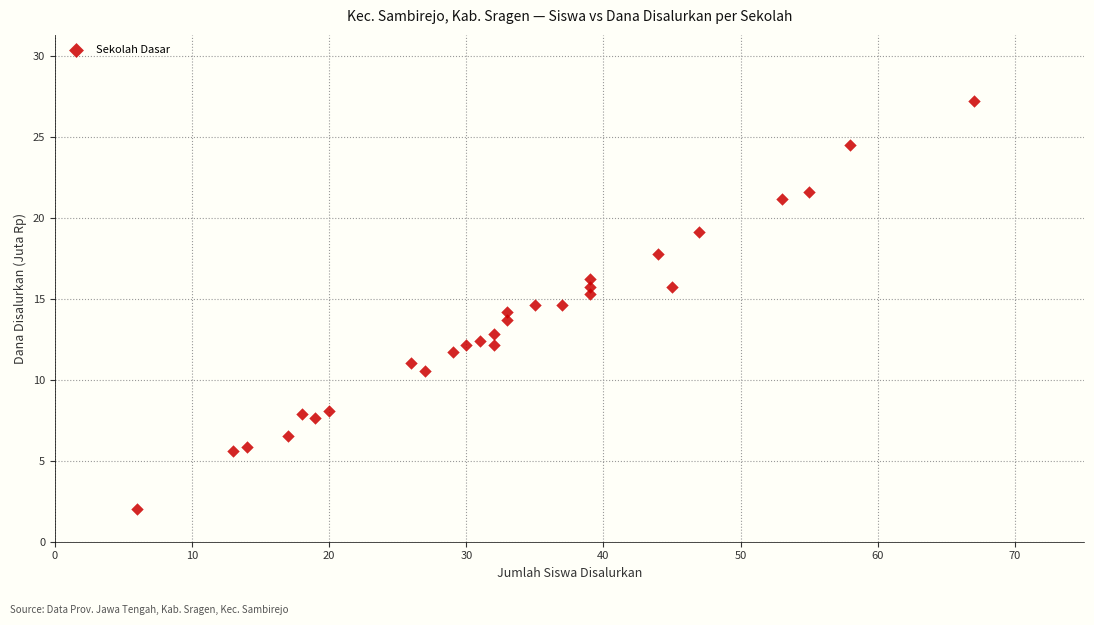

What is the range of Y values (max minus min)?

25.2